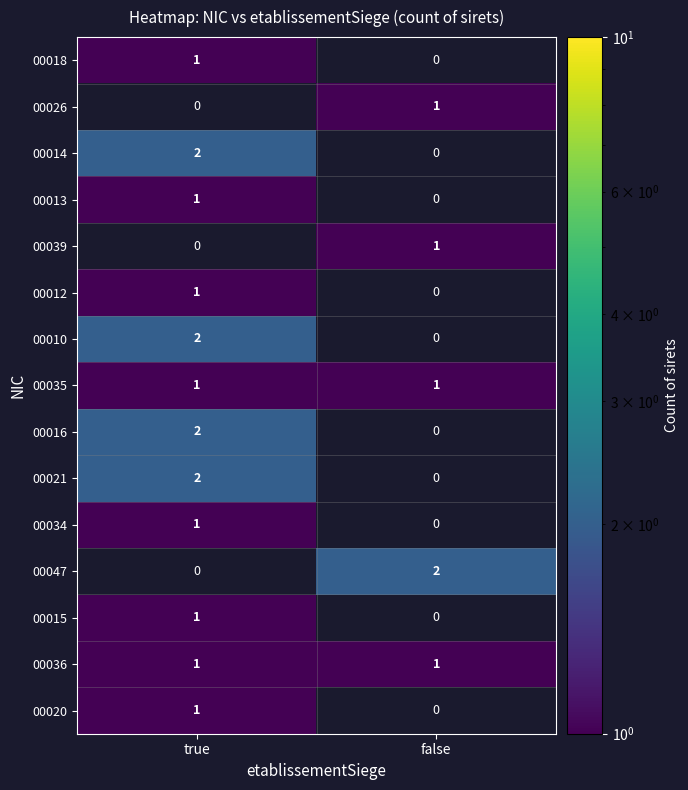

True or false: 00020 has a value of 1 at true.

True